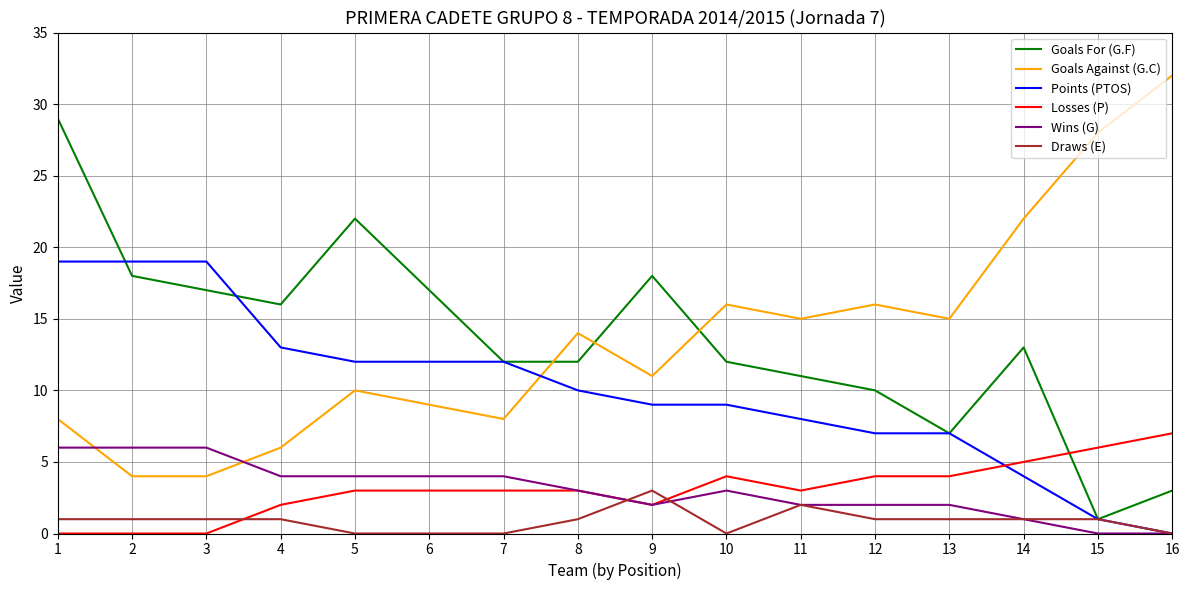

What is the spread (max minus min) of values at 16?

32